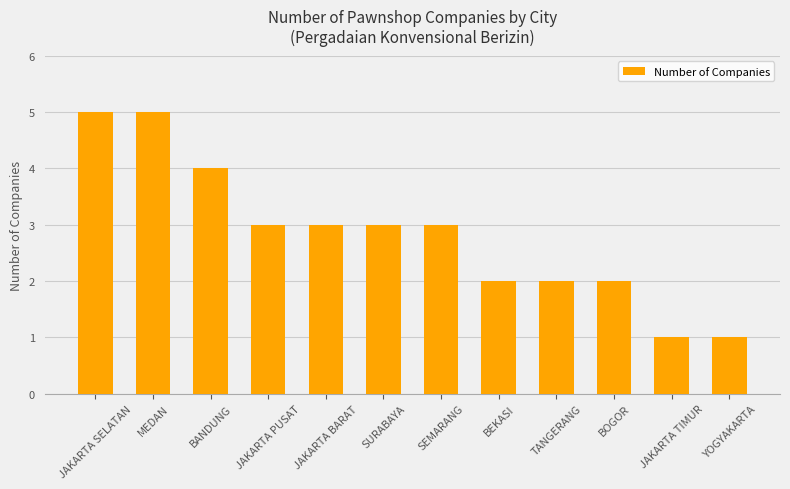

What is the minimum value shown in the chart?

1